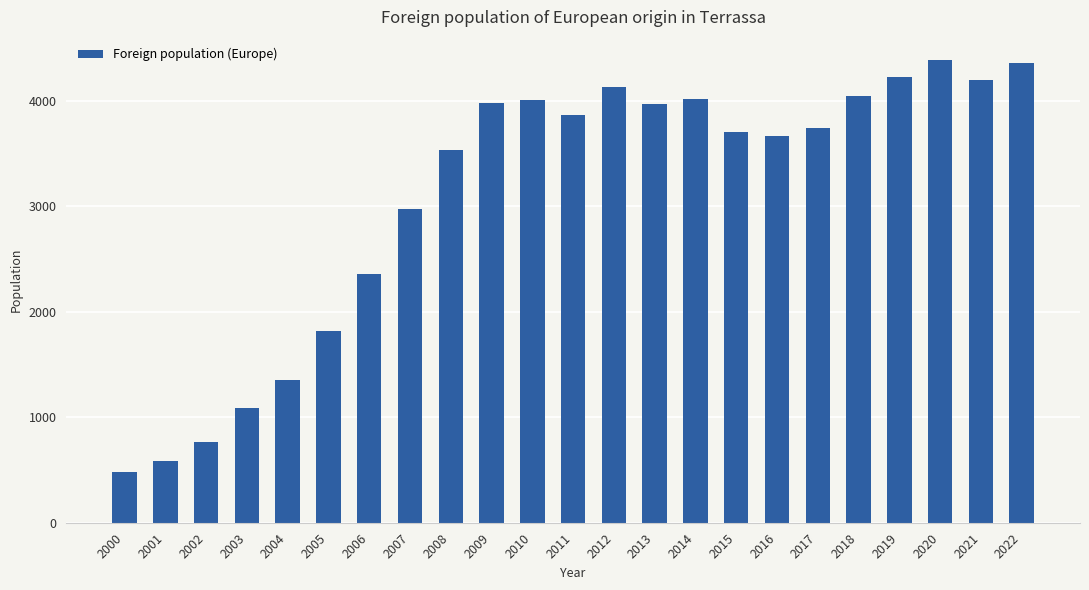

How many bars are there in total?

23